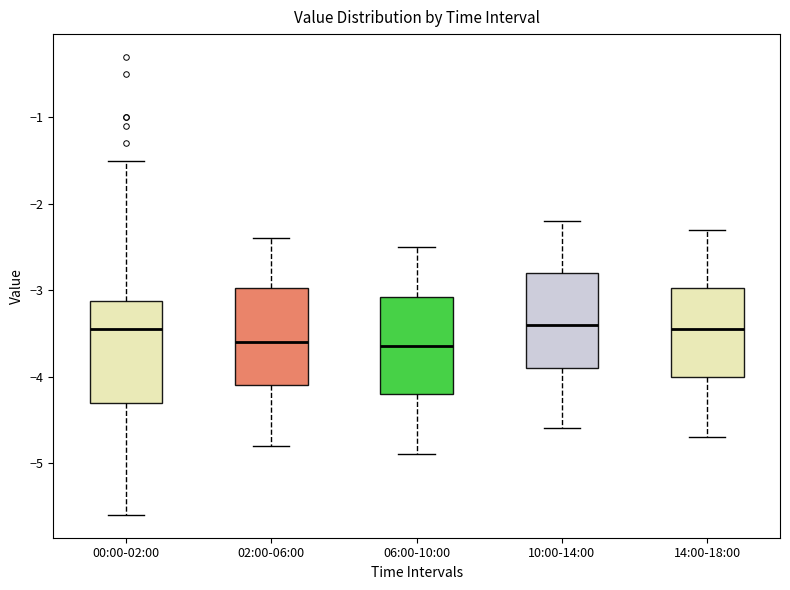

Where is the lower edge of the box for 06:00-10:00 on the y-axis? The values are not printed on the chart, so give them approximately, as read against the axis.

-4.2